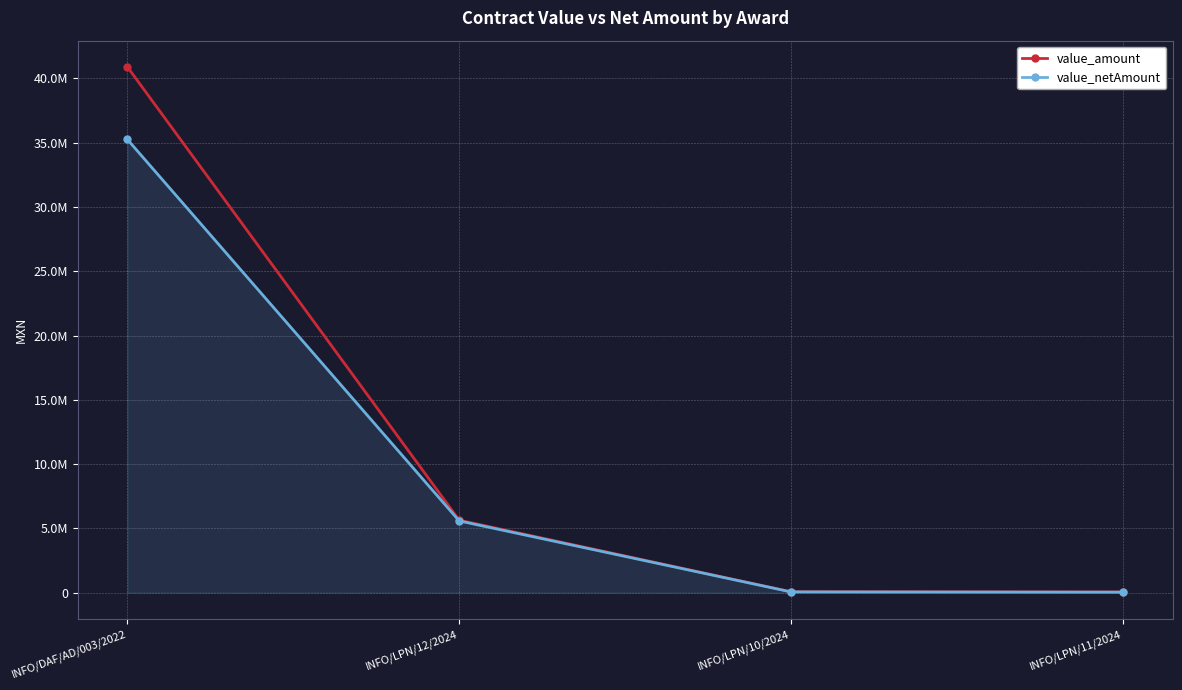

Which category has the lowest value across all series?

INFO/LPN/11/2024